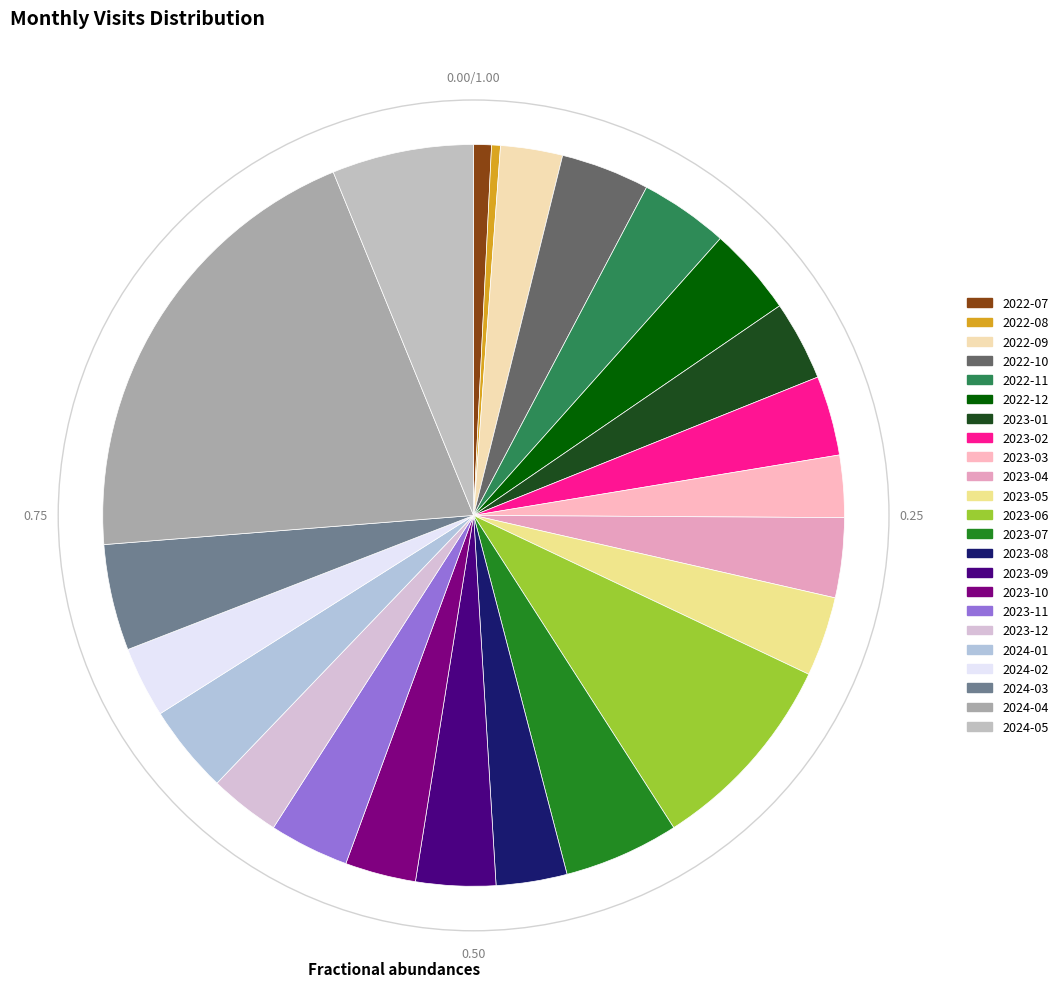

Is 2023-08 the majority of the pie?

No